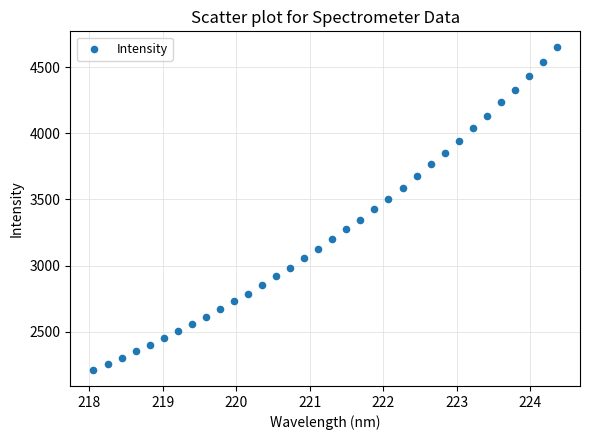

What is the range of X values (max minus min)?

6.3